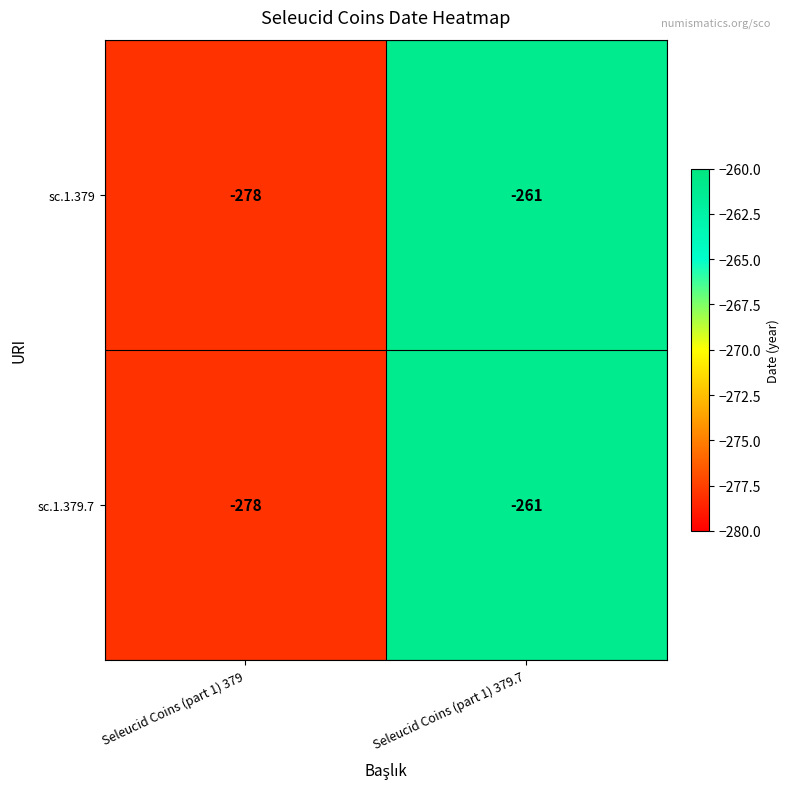

List the labels in order of sc.1.379 value, smallest first.

Seleucid Coins (part 1) 379, Seleucid Coins (part 1) 379.7